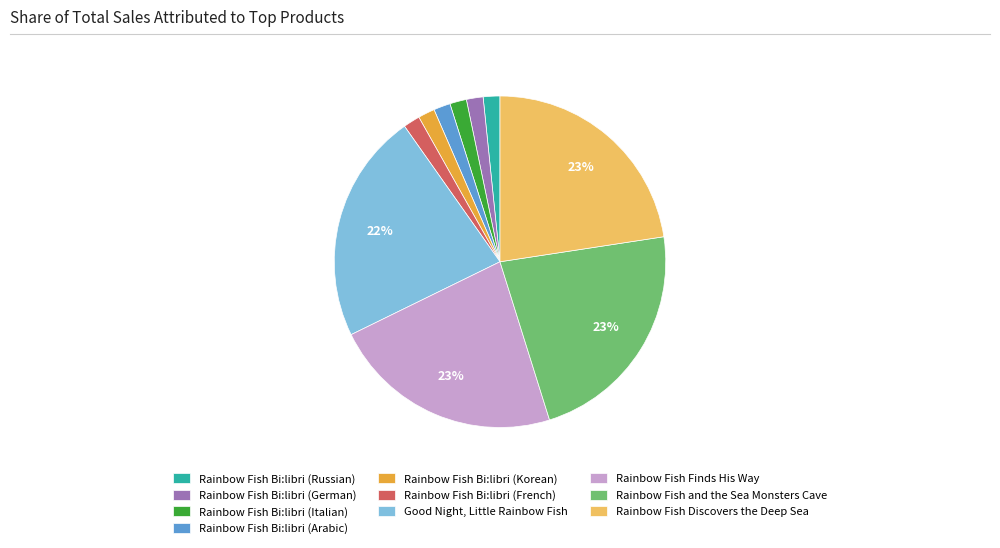

Does Rainbow Fish Discovers the Deep Sea represent more than half of the total?

No